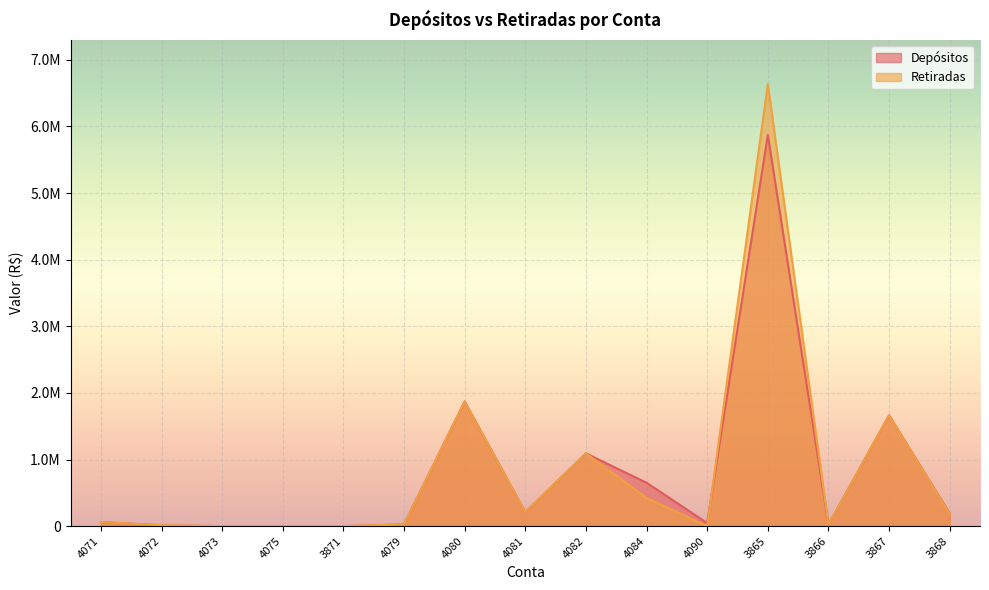

How many lines are shown in the chart?

2